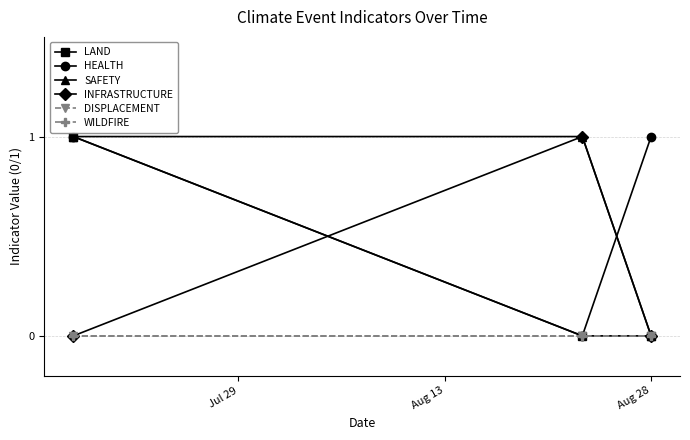

Does the chart have visible grid lines?

Yes